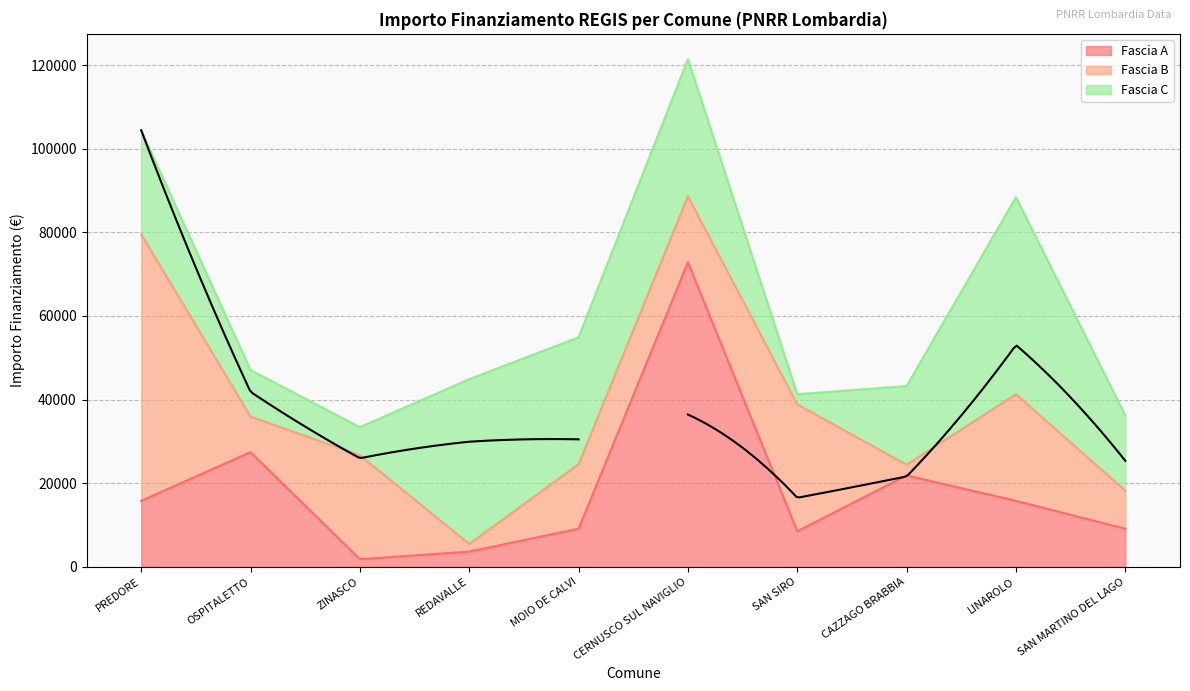

How many categories are shown in the chart?

10